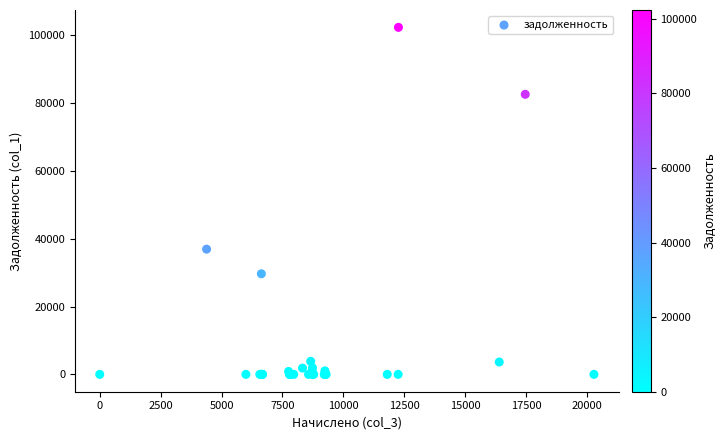

What Y value in the scatter plot is closest to 51185?

36937.9